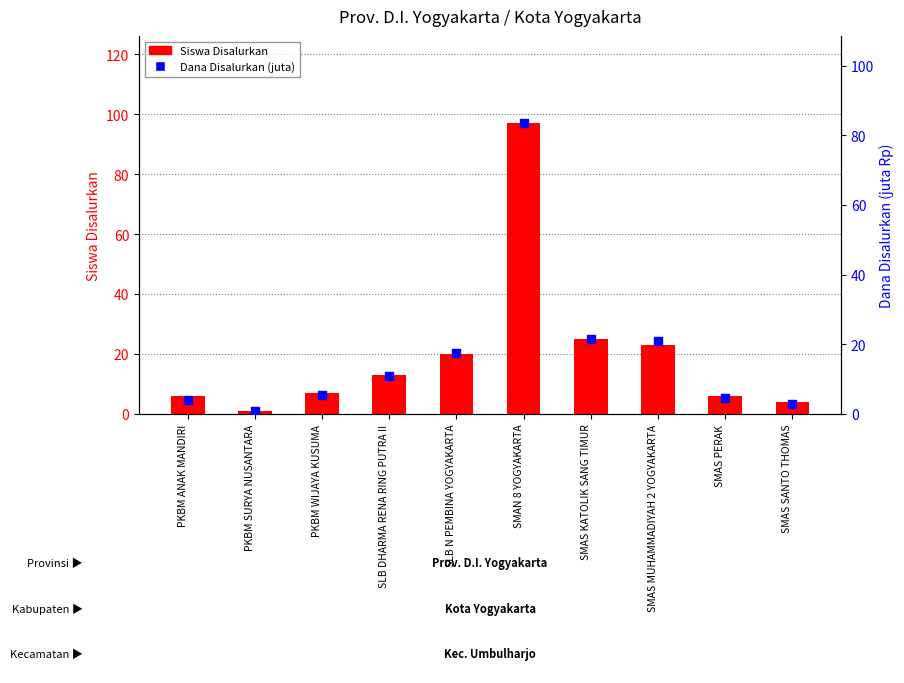

Is the value of Dana Disalurkan (juta) at PKBM SURYA NUSANTARA greater than the value of Siswa Disalurkan at SMAS PERAK?

No